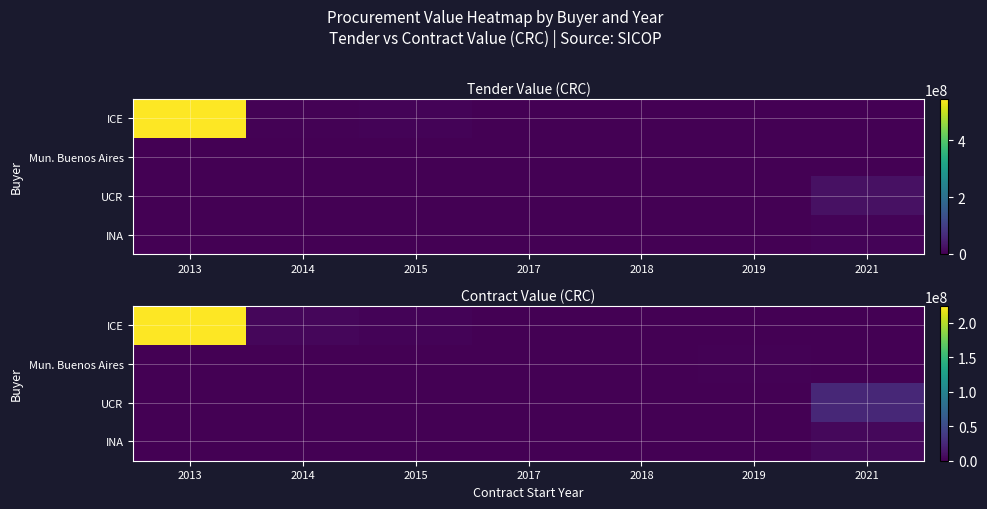

The ICE series shows 137879093.4 at 2021. True or false?

False